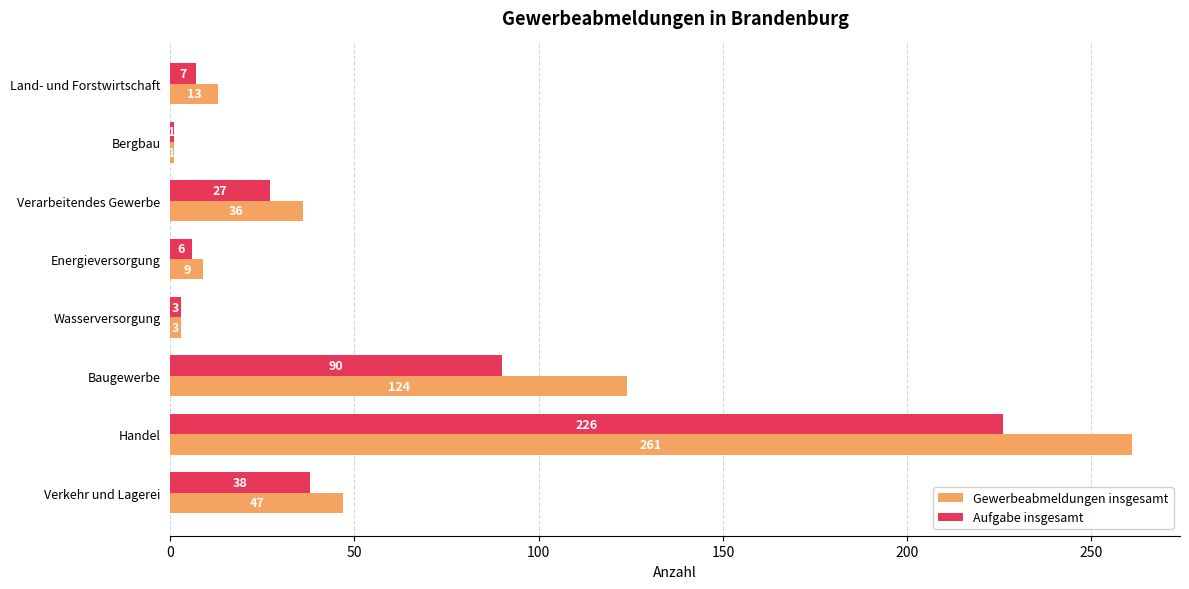

True or false: Aufgabe insgesamt has a value of 90 at Baugewerbe.

True